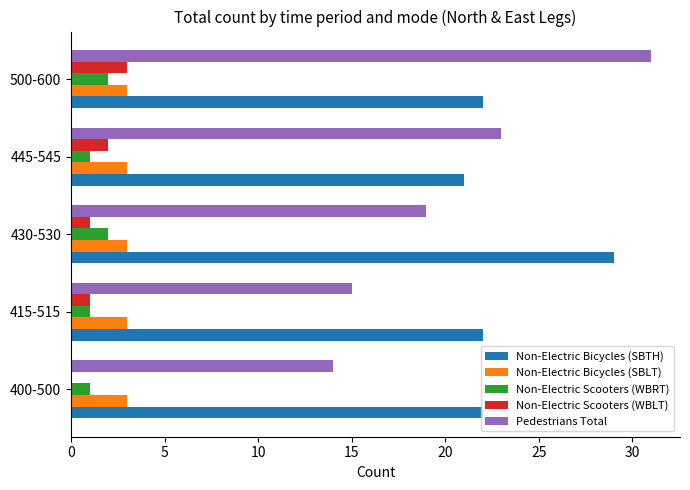

Is it true that Non-Electric Bicycles (SBLT) equals 3 at 445-545?

True